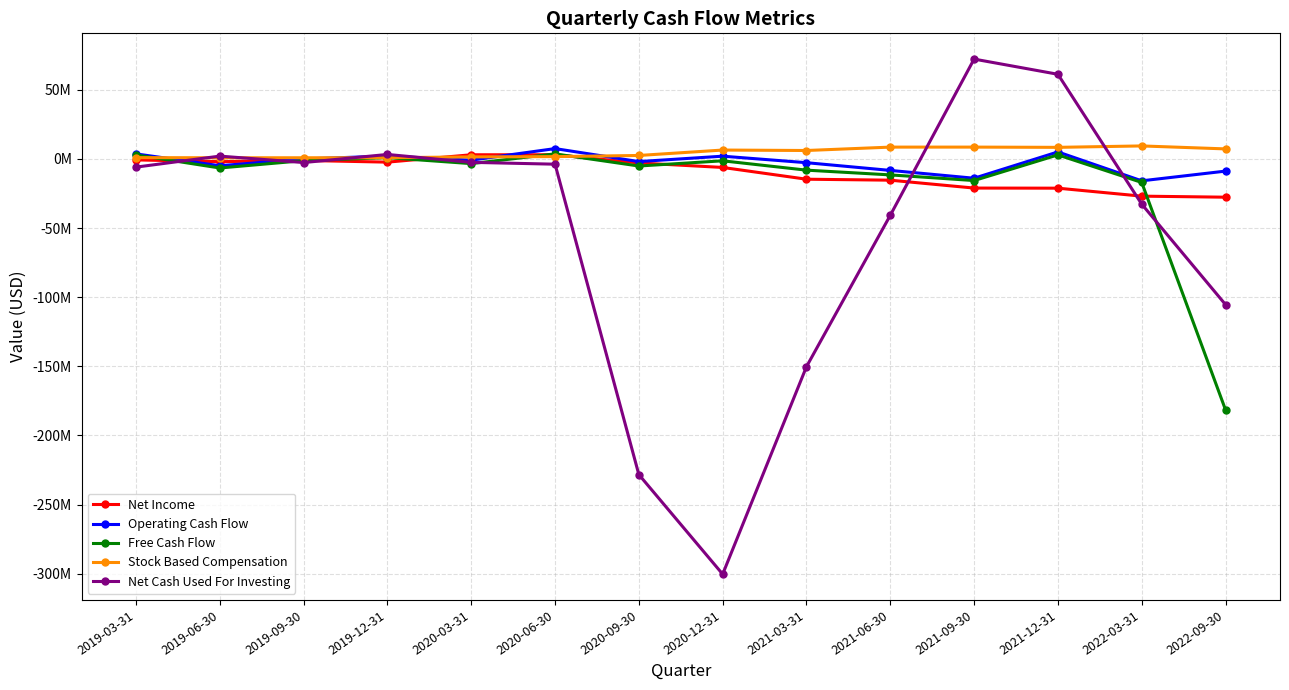

What is the sum of all Operating Cash Flow values?

-37421146